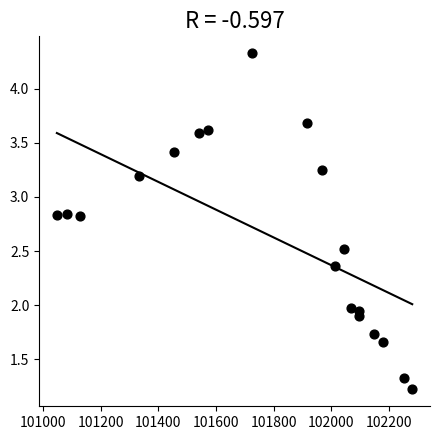

What is the range of Y values (max minus min)?

3.1